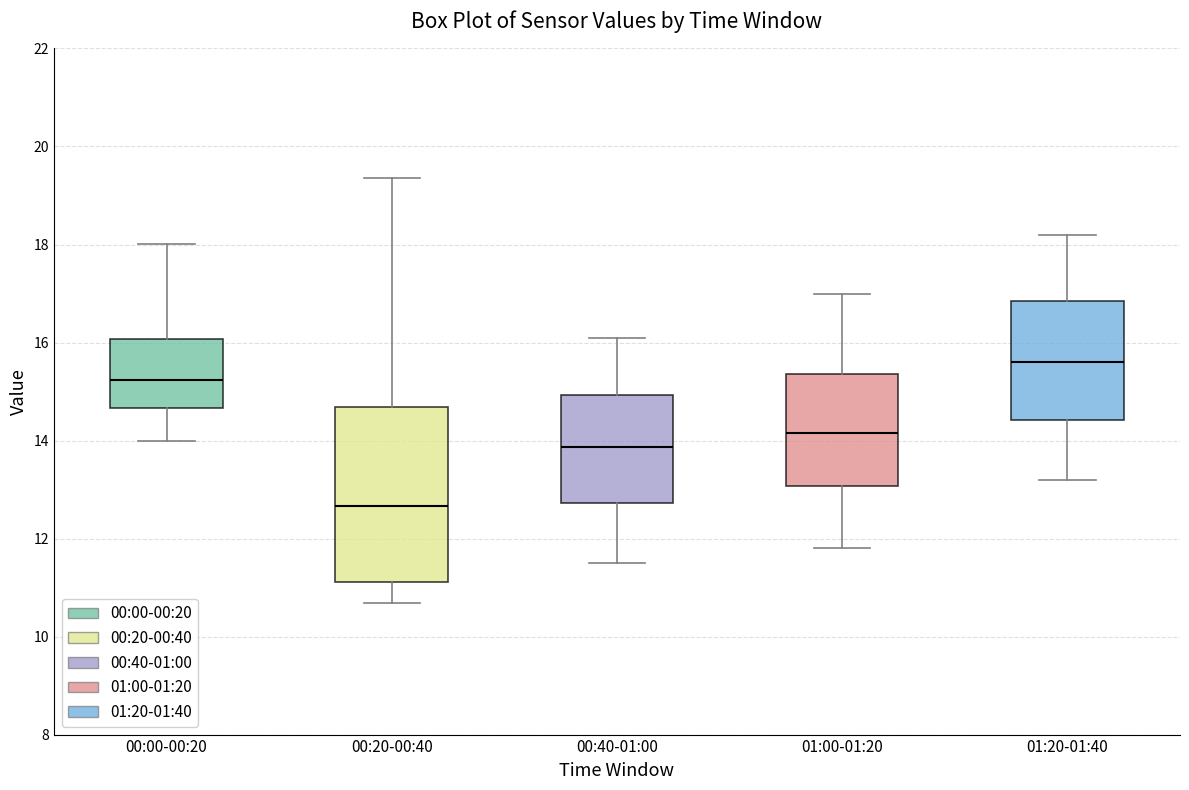

Where is the upper edge of the box for 00:40-01:00 on the y-axis? The values are not printed on the chart, so give them approximately, as read against the axis.

15.0